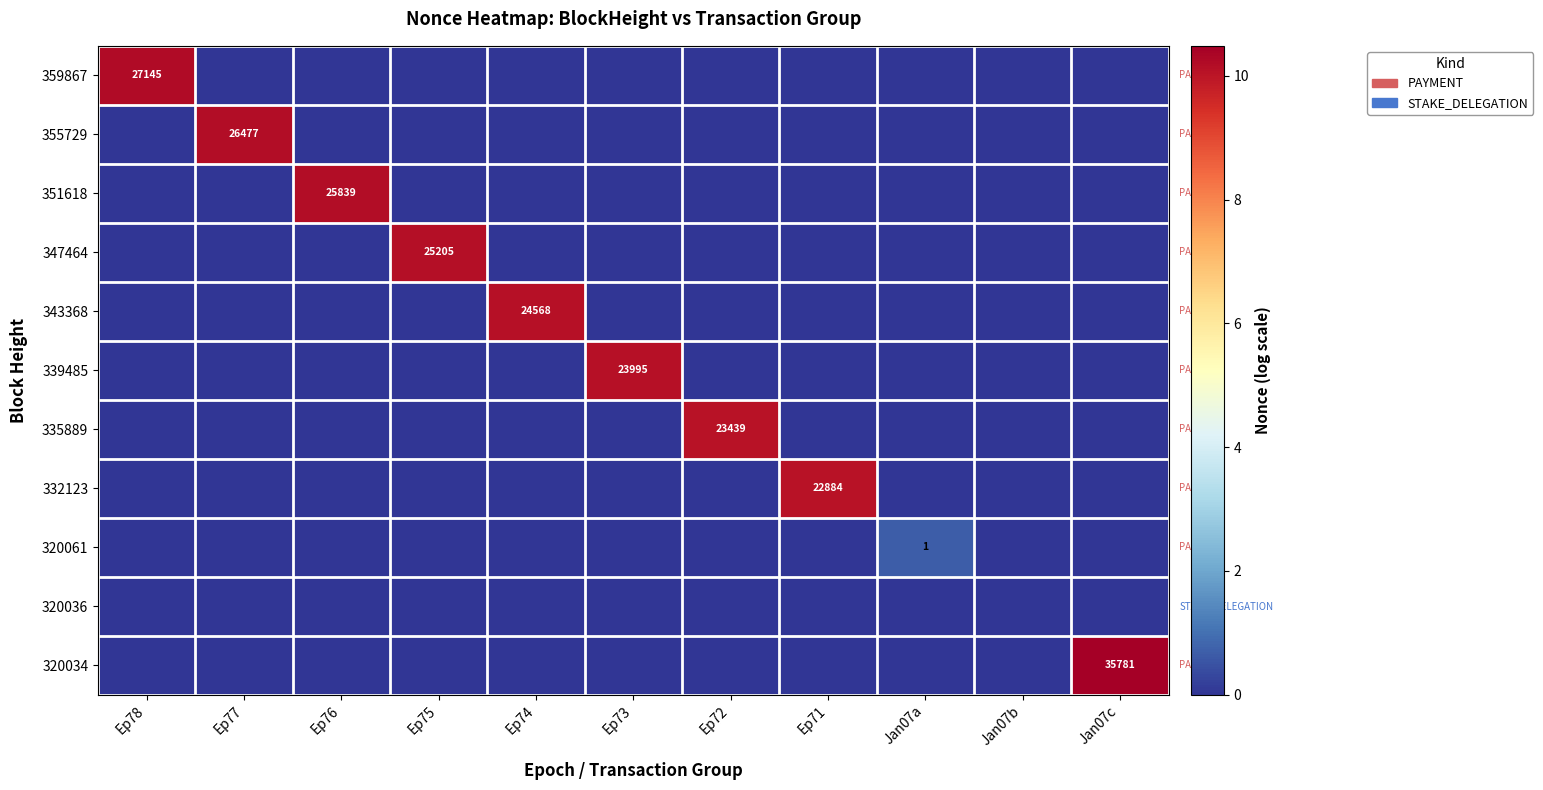

Is it true that 351618 equals 16424 at Ep76?

False